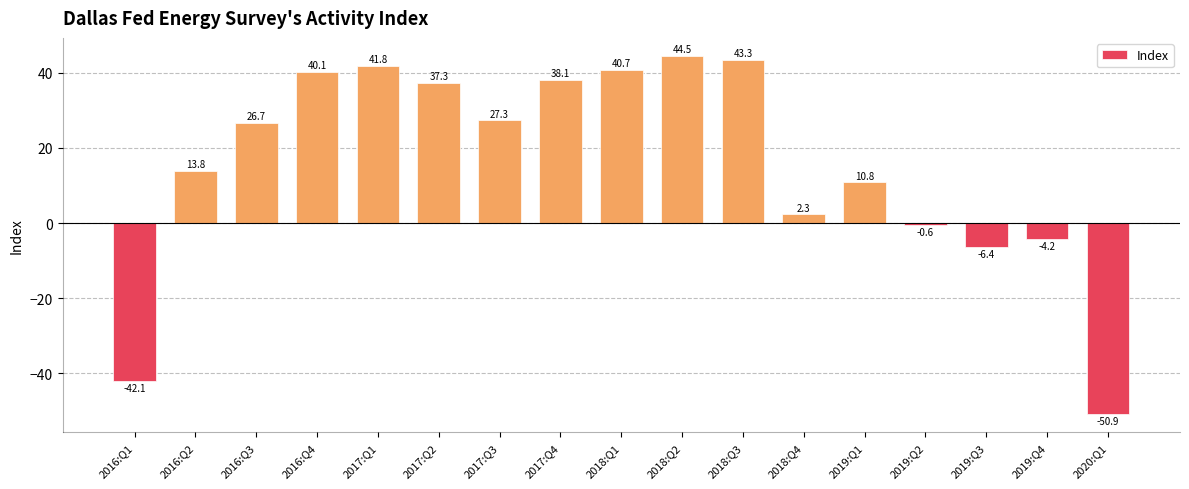

What is the ratio of the value at 2017:Q4 to the value at 2017:Q1?

0.9